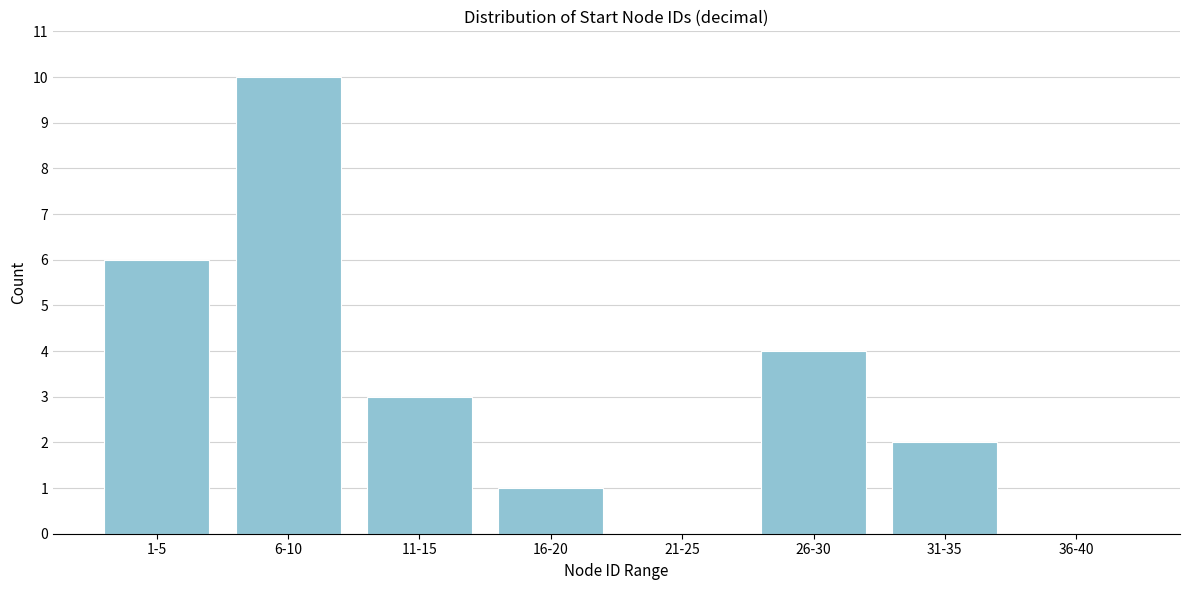

Reading left to right, list all the values displayed in this chart.

1-5=6	6-10=10	11-15=3	16-20=1	21-25=0	26-30=4	31-35=2	36-40=0